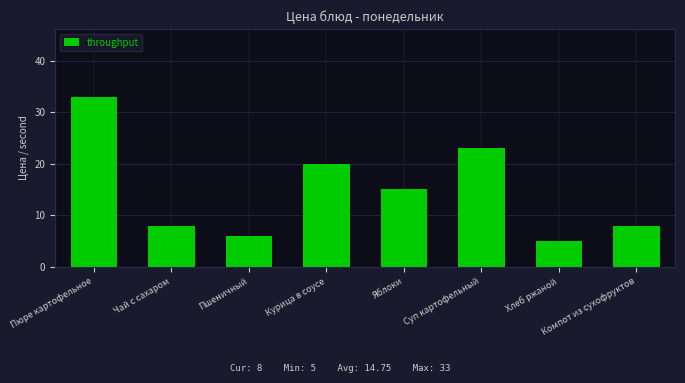

At which label is the value closest to 19?

Курица в соусе